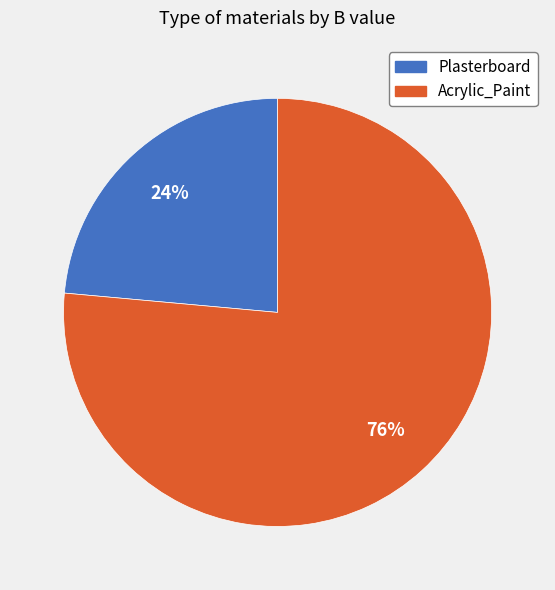

Is the sum of Acrylic_Paint and Plasterboard greater than half?

Yes